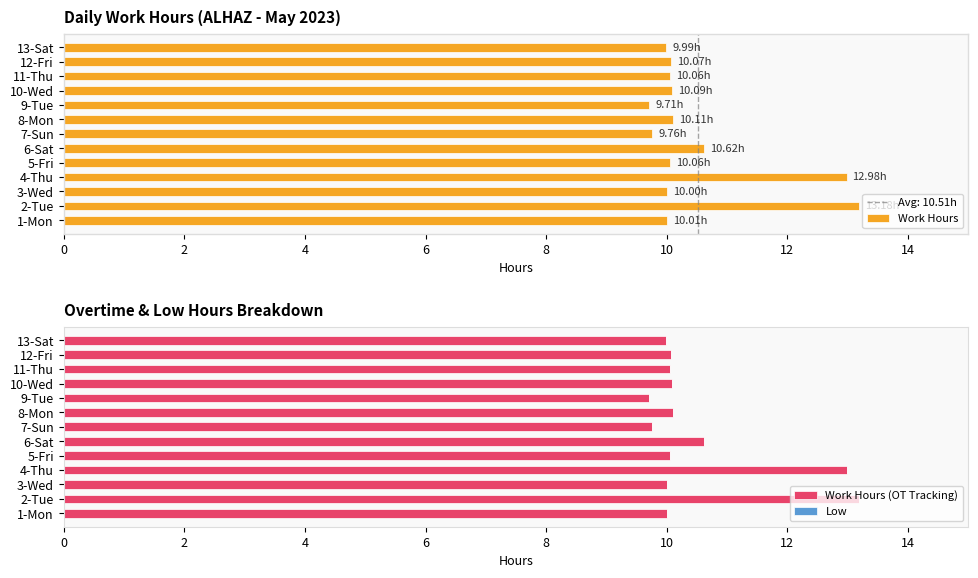

What is the maximum value for Work Hours (OT Tracking)?

13.2